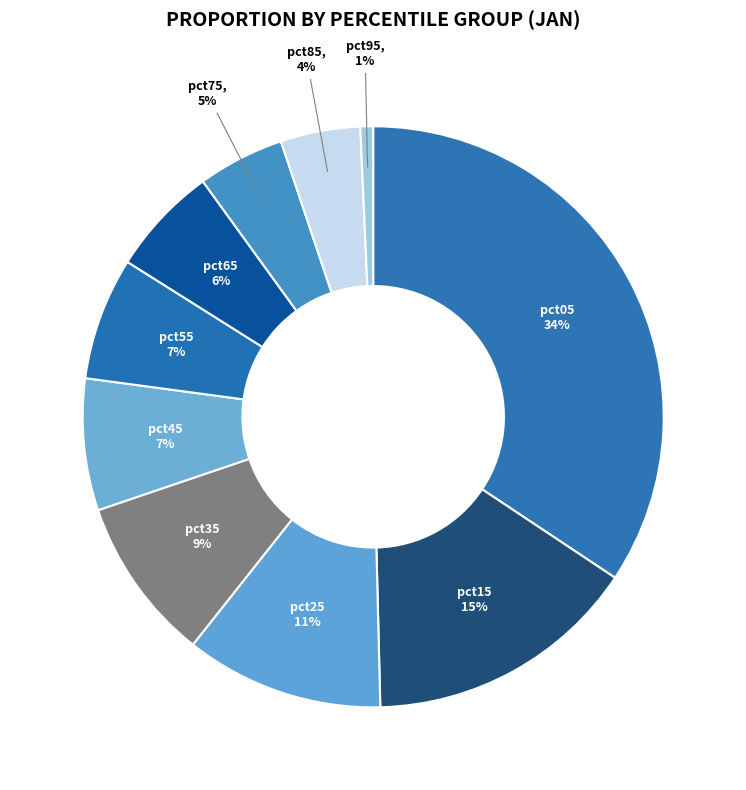

To the nearest percent, what is the difference between the pct25 and pct45 slice percentages?

4%